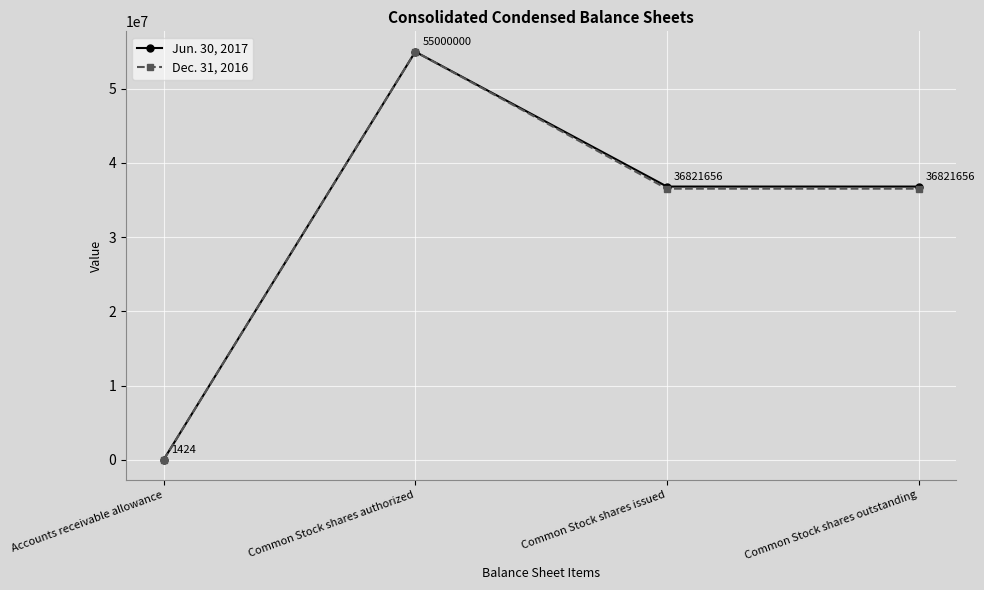

What is the label of the 3rd point from the right?

Common Stock shares authorized